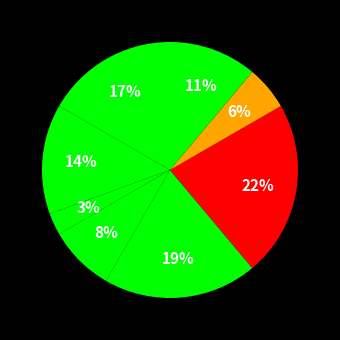

Is there a majority slice in this chart?

No